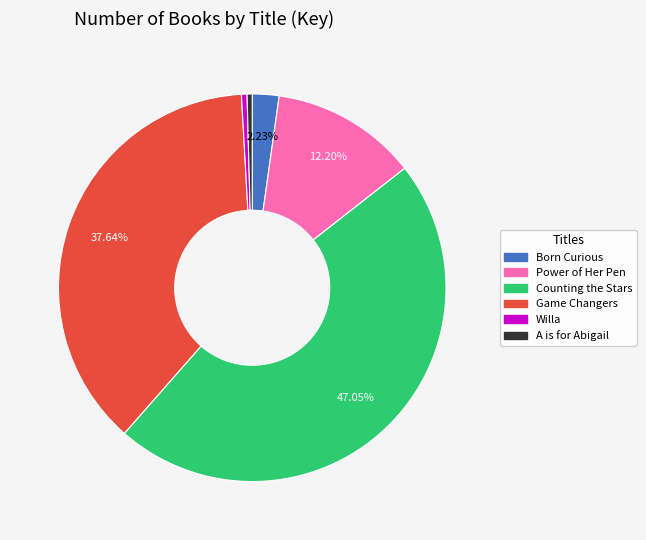

Is there a majority slice in this chart?

No